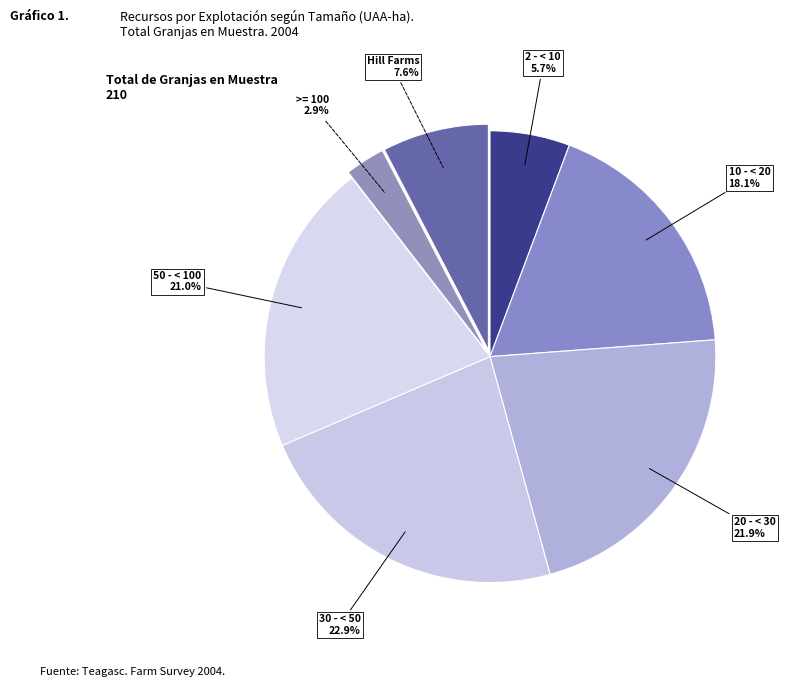

Is the sum of >= 100 and 30 - < 50 greater than half?

No